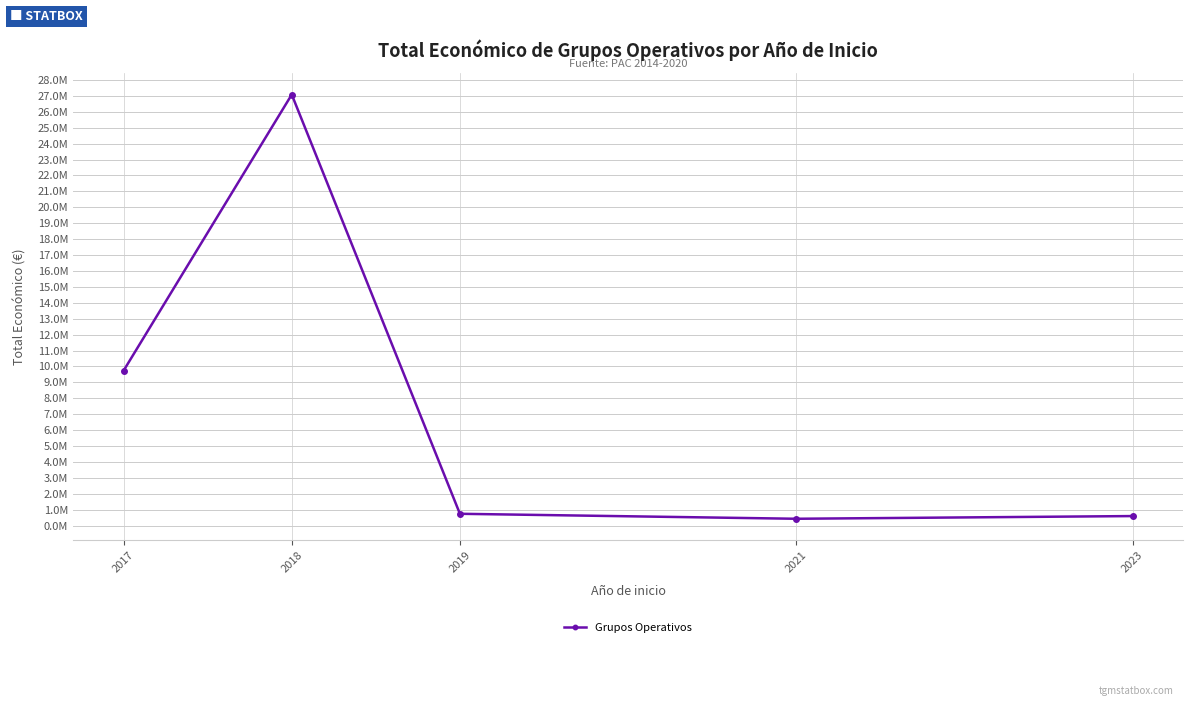

Does the chart have visible grid lines?

Yes